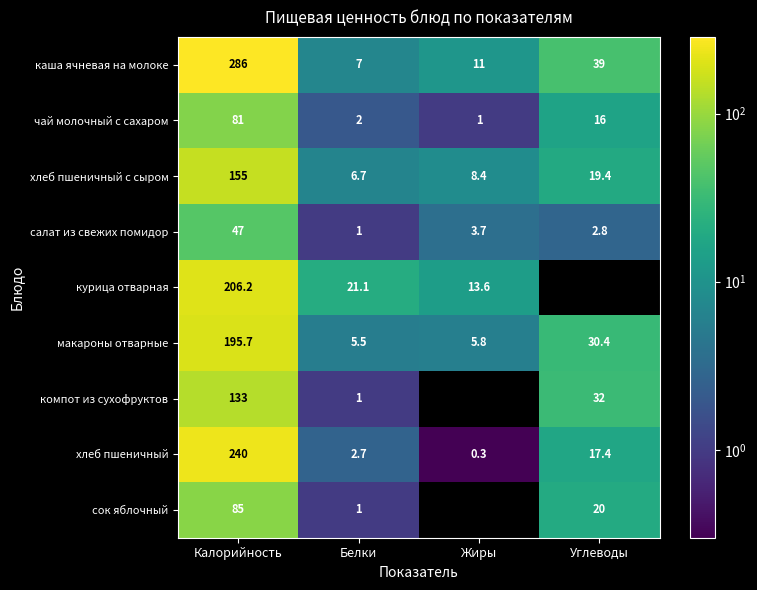

What is the difference between the каша ячневая на молоке values at Калорийность and Белки?

279.0